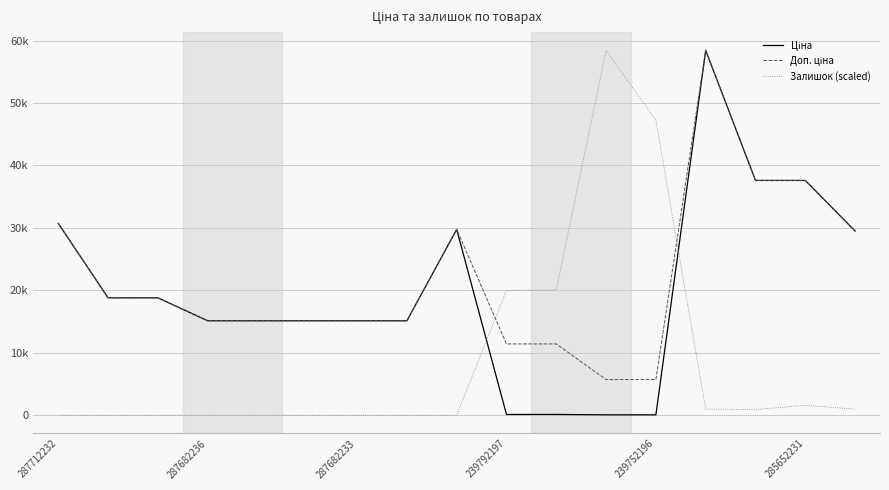

What is the average value of the Залишок (scaled) series?

8830.1